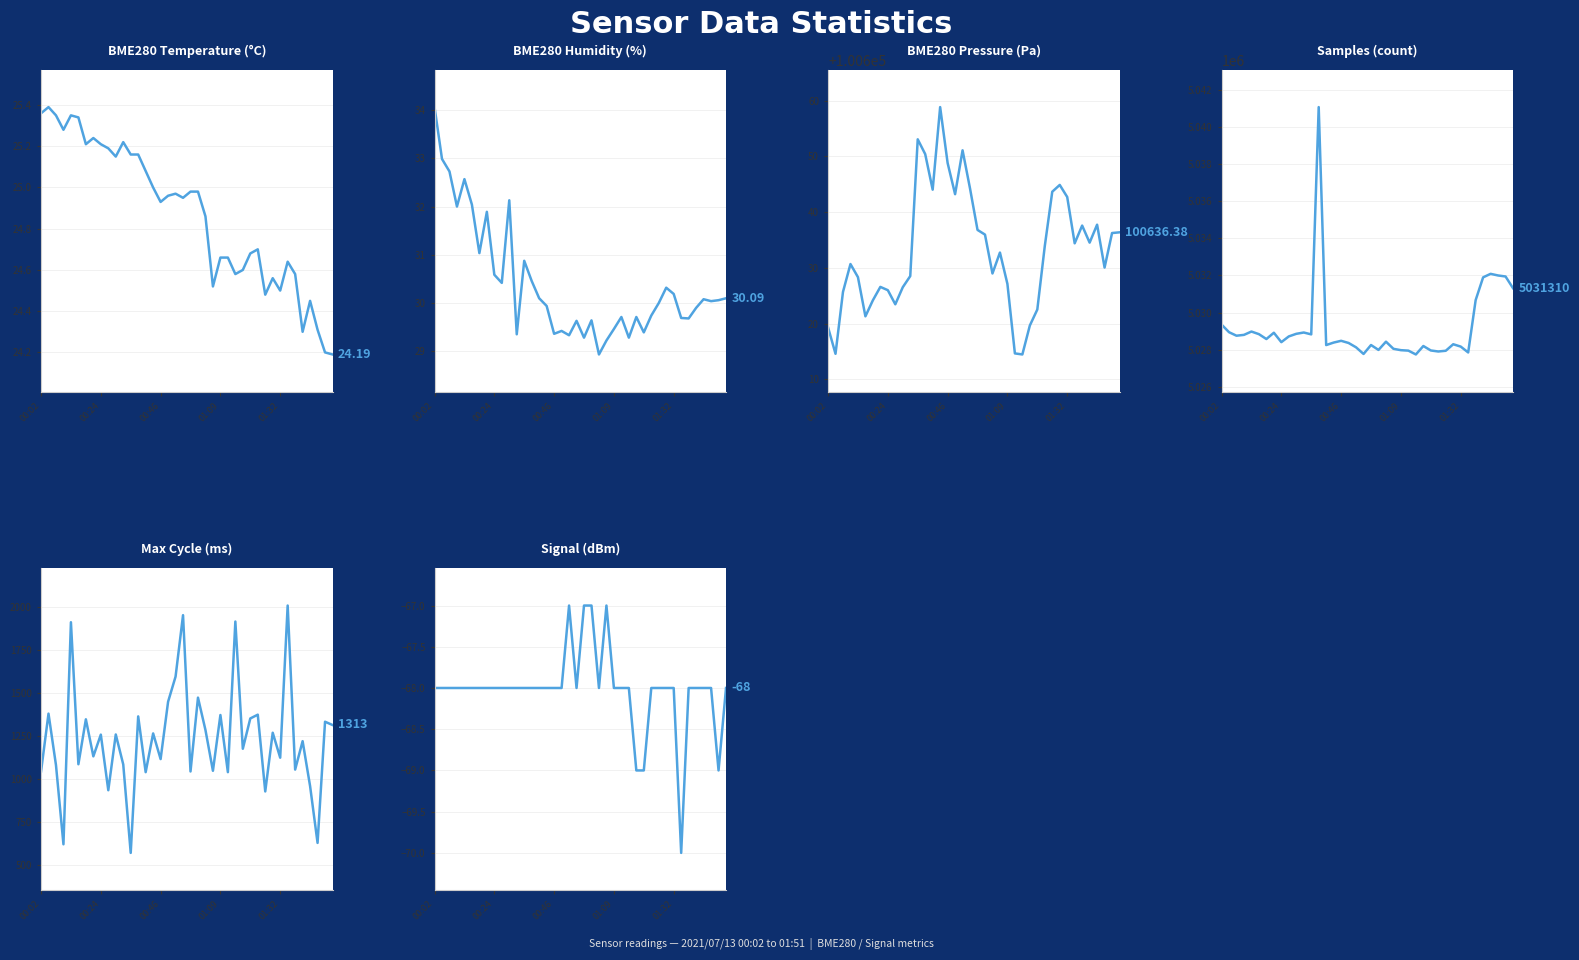

How many lines are shown in the chart?

6